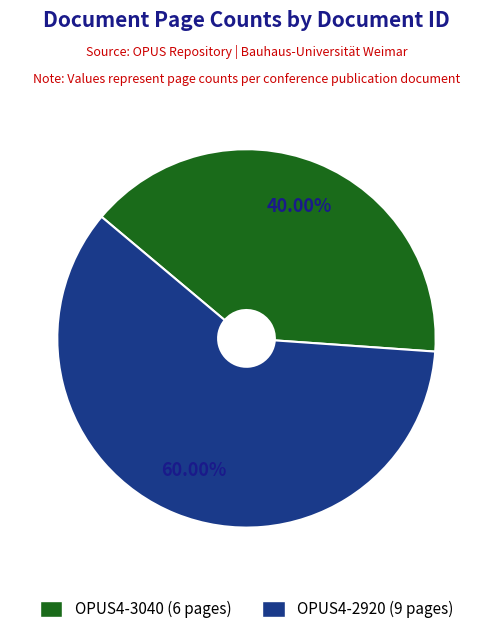

Which category has the smallest portion of the pie?

OPUS4-3040